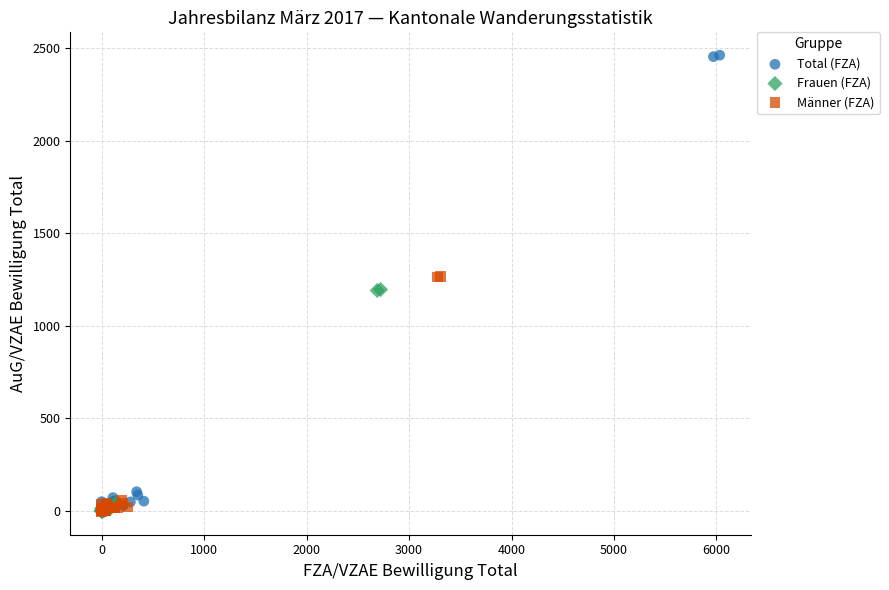

Which series reaches the maximum Y coordinate?

Total (FZA)